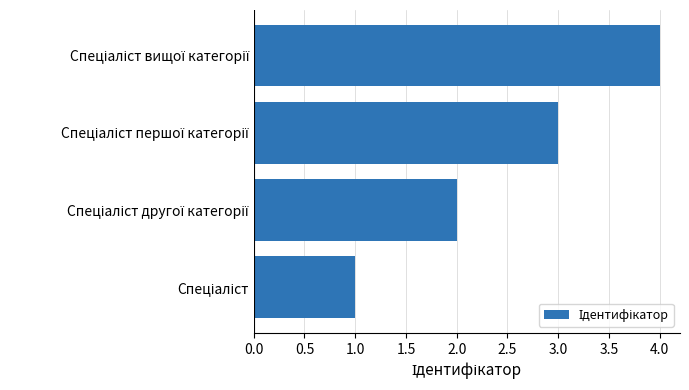

What is the greatest value displayed?

4